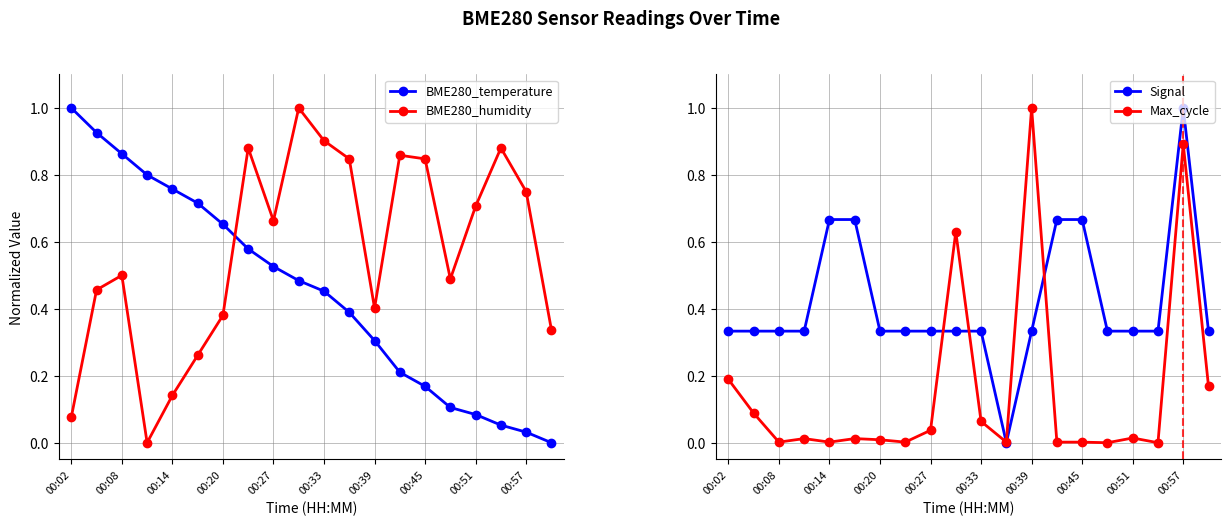

Count the number of categories in the chart.

20